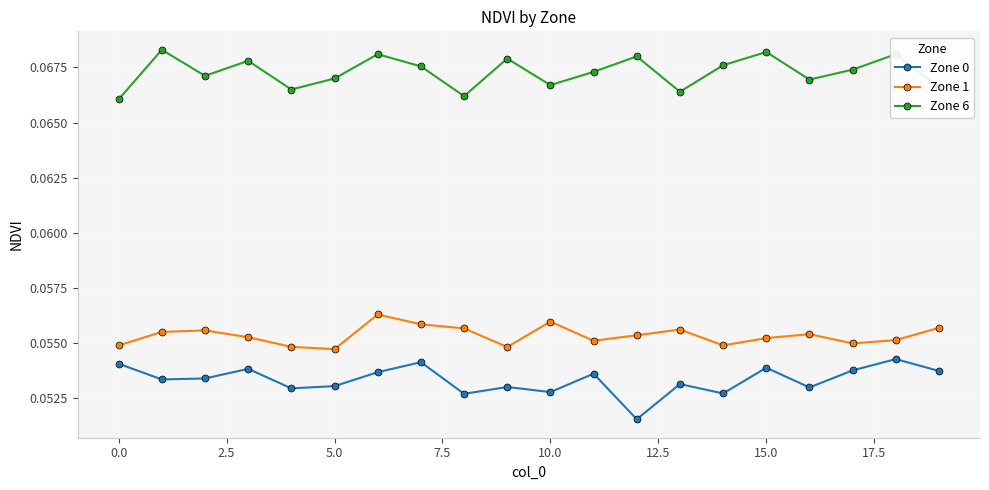

Which series has the largest total across all categories?

Zone 6